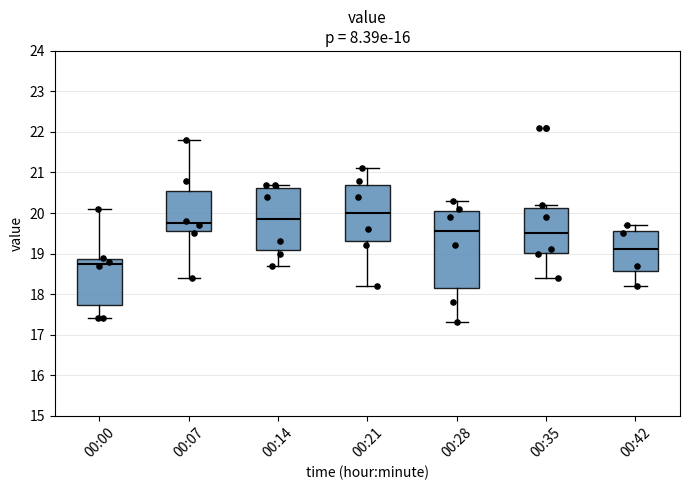

Reading left to right, read every box against the y-axis: the position of its median line, the range the box covers, and the ends of its whiskers. The values are not printed on the chart, so give them approximately, as read against the axis.

00:00: median 18.8, box 17.7 to 18.9, whiskers 17.4 to 20.1
00:07: median 19.8, box 19.6 to 20.6, whiskers 18.4 to 21.8
00:14: median 19.9, box 19.1 to 20.6, whiskers 18.7 to 20.7
00:21: median 20.0, box 19.3 to 20.7, whiskers 18.2 to 21.1
00:28: median 19.6, box 18.2 to 20.1, whiskers 17.3 to 20.3
00:35: median 19.5, box 19.0 to 20.1, whiskers 18.4 to 20.2
00:42: median 19.1, box 18.6 to 19.6, whiskers 18.2 to 19.7